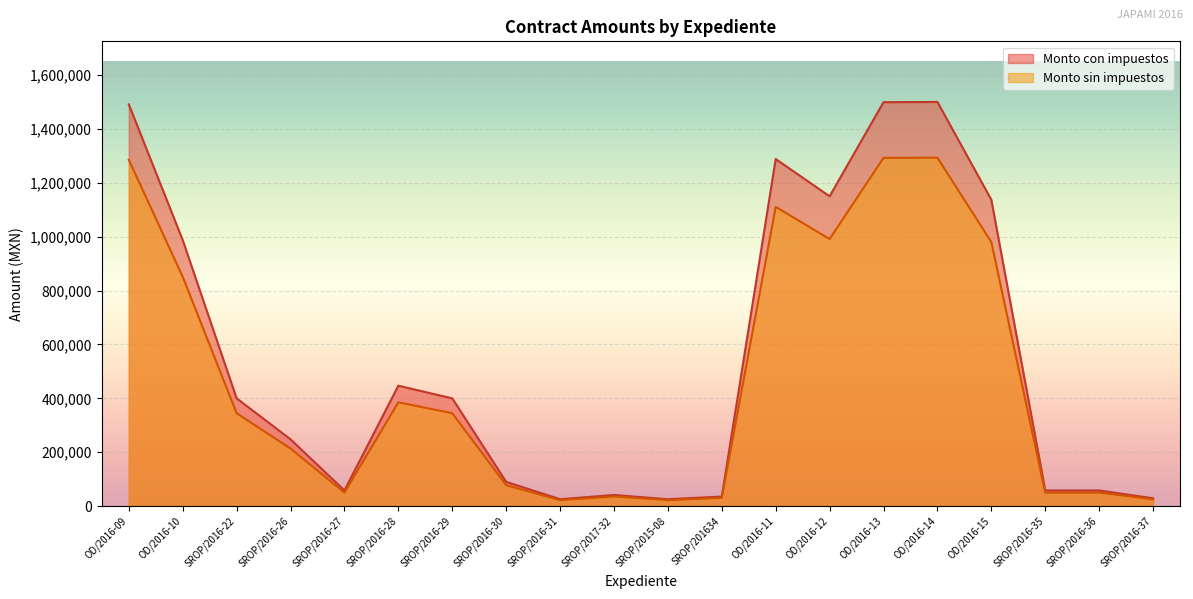

The Monto sin impuestos series shows 1110494.2 at OD/2016-11. True or false?

True